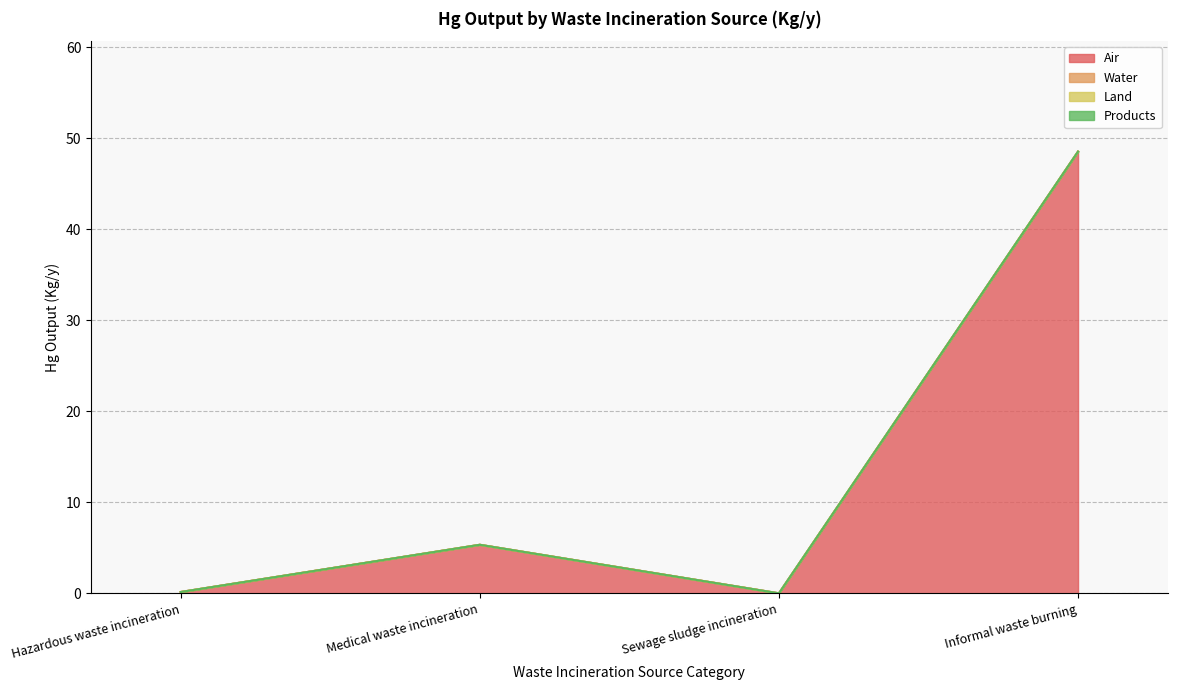

Reading right to left, list all the values displayed in this chart.

Air: 48.5	0.0	5.3	0.1
Water: 0.0	0.0	0.0	0.0
Land: 0.0	0.0	0.0	0.0
Products: 0.0	0.0	0.0	0.0